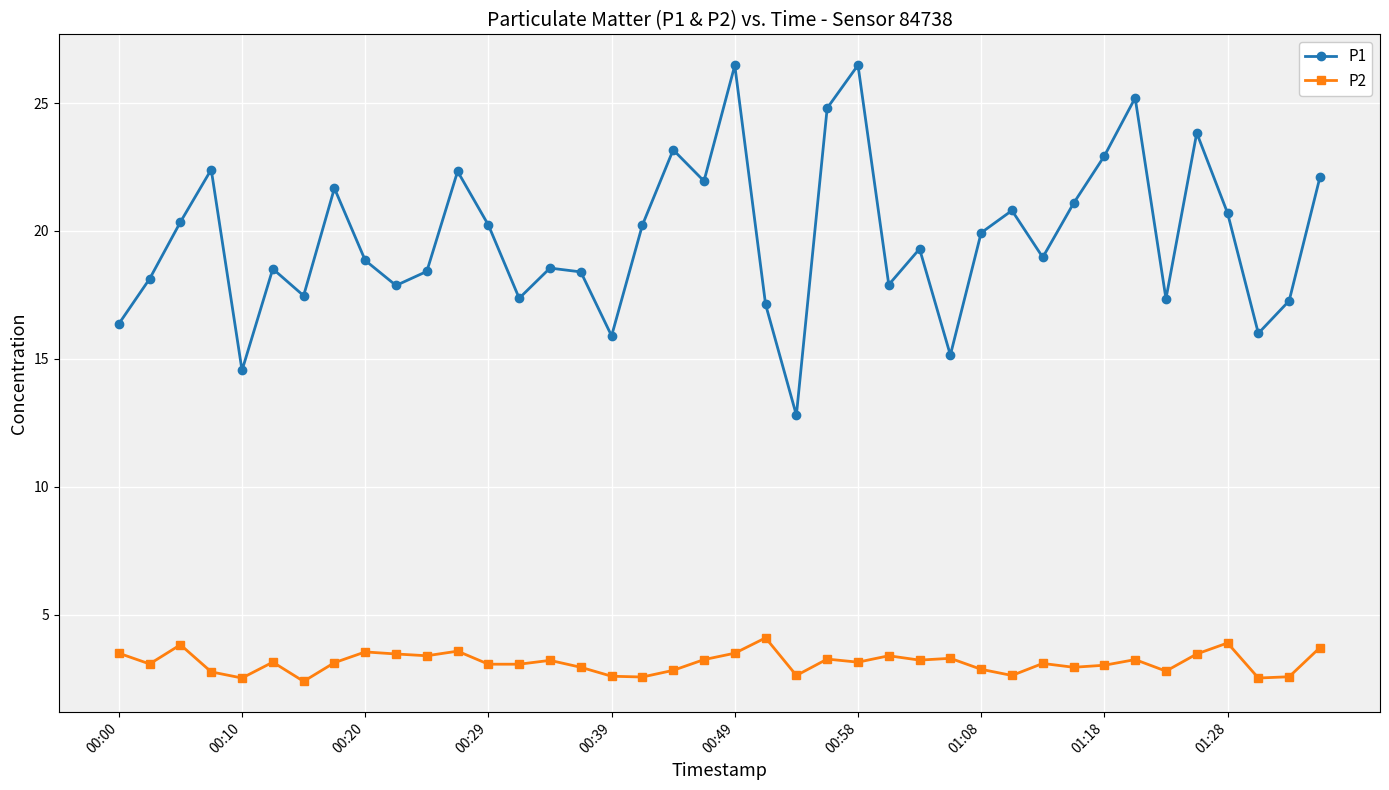

Which series has the largest total across all categories?

P1